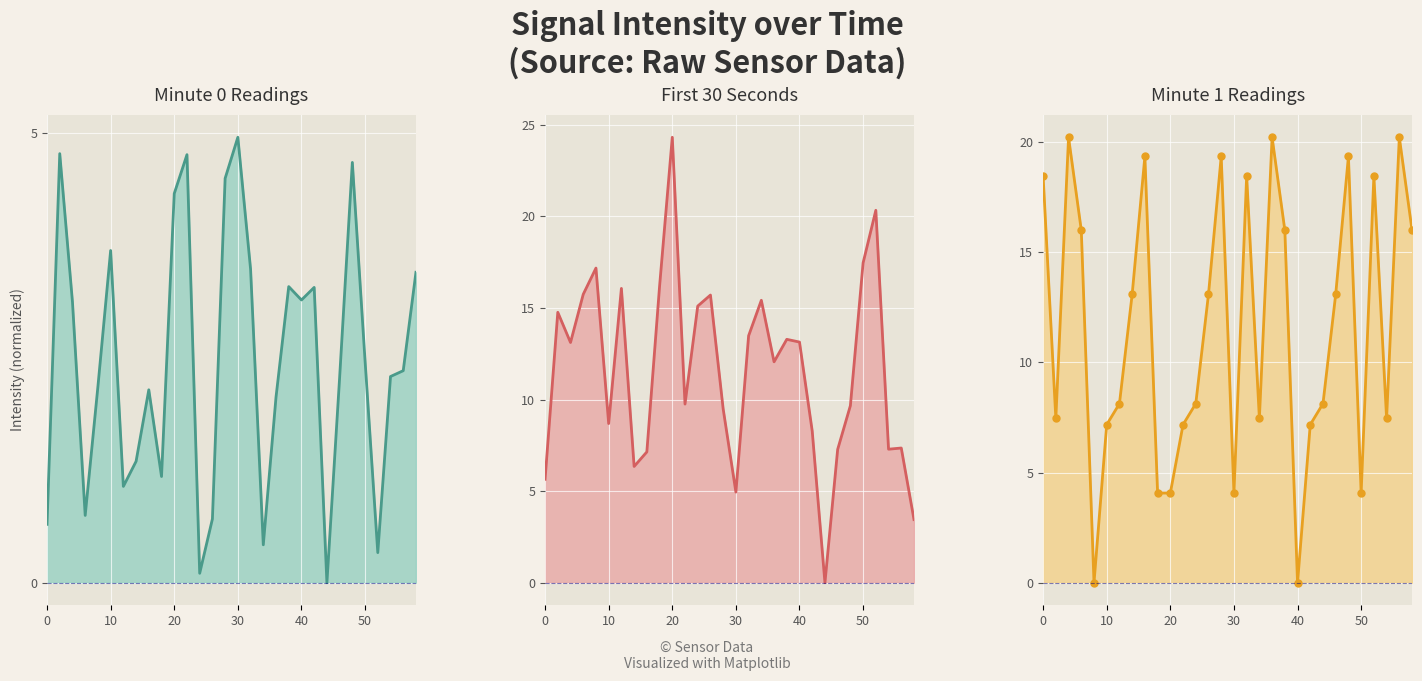

How many interior local peaks does the Minute 0 Readings line series have?

8